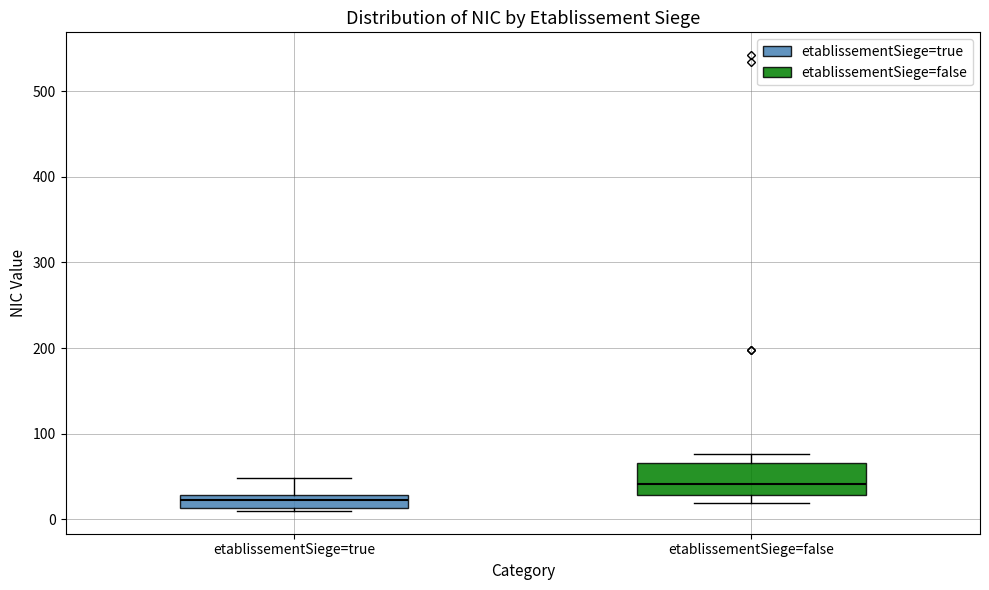

Reading left to right, transcribe this box plot: for each box, give where its median line is, the range the box spans, and where its two whiskers end, as read against the y-axis. The values are not printed on the chart, so give them approximately, as read against the axis.

etablissementSiege=true: median 20, box 10 to 30, whiskers 10 (just below the box's lower edge) to 50
etablissementSiege=false: median 40, box 30 to 70, whiskers 20 to 80